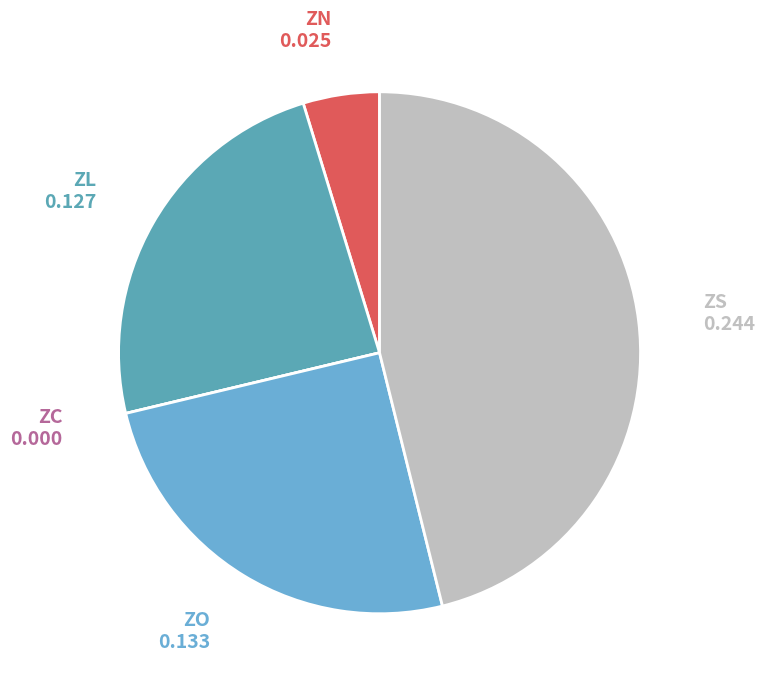

Which has a higher value, ZO or ZL?

ZO